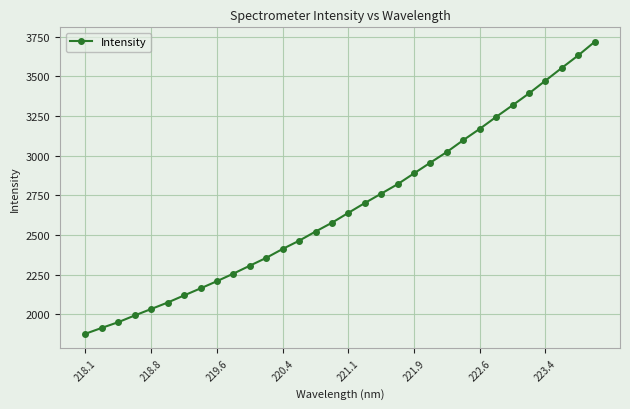

How many data points are above 2639?

16